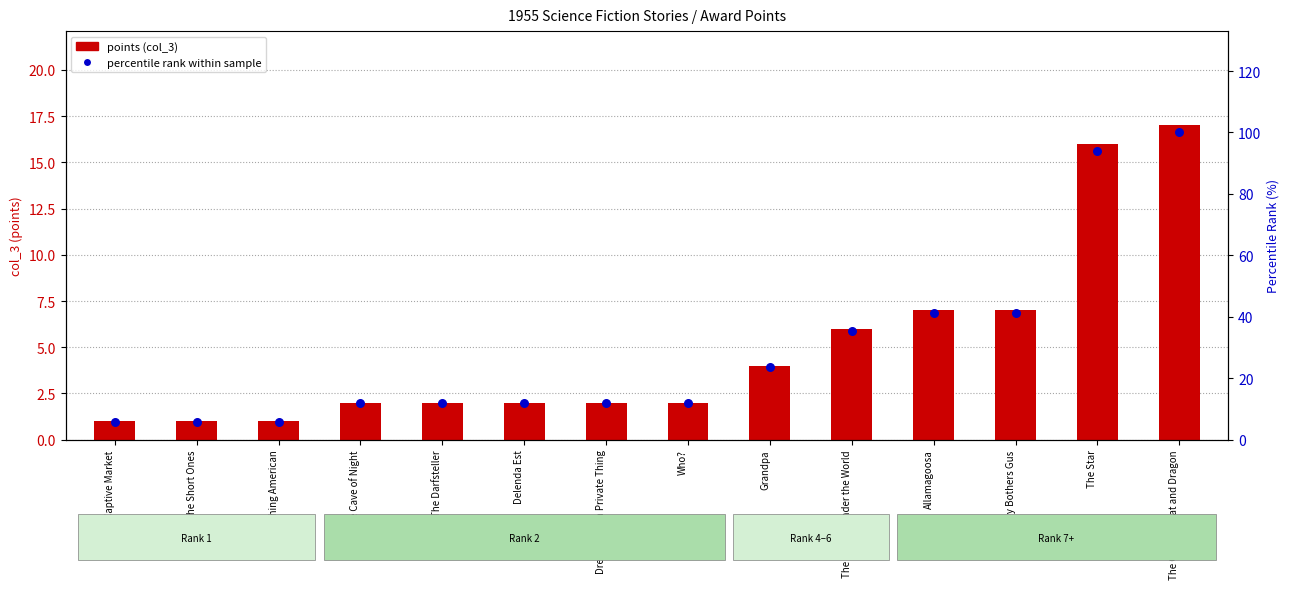

At how many categories does at least one series exceed 71?

2